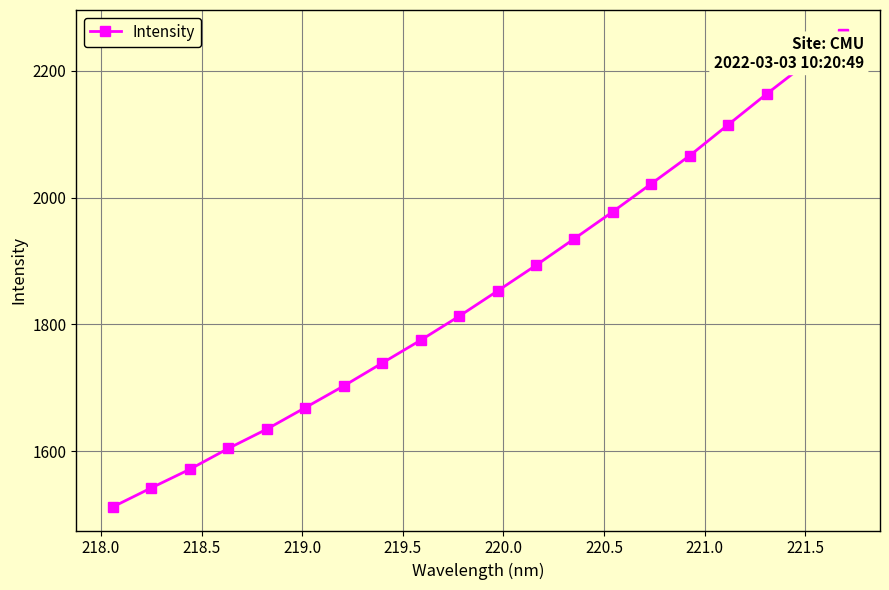

What is the sum of all values?

37059.9